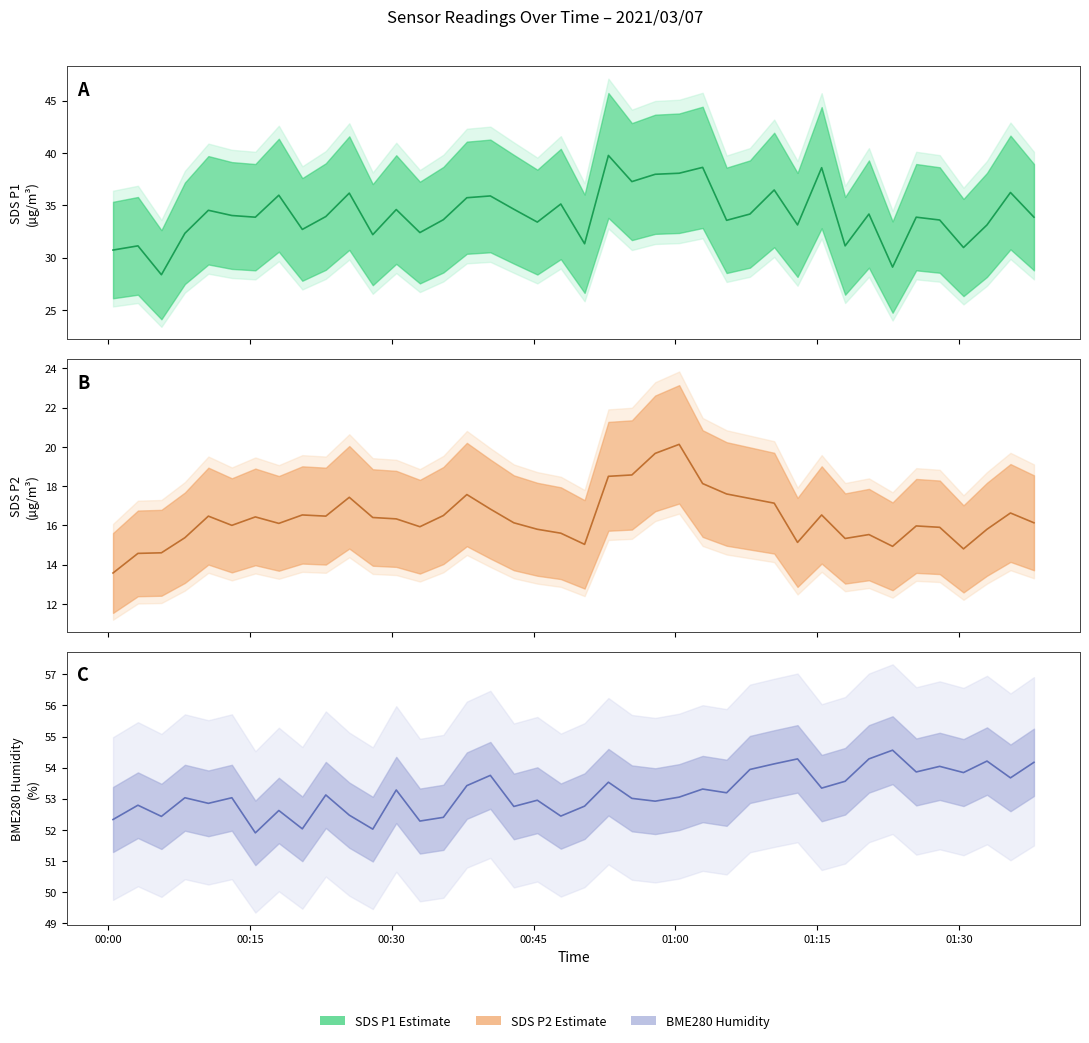

Which series has the largest total across all categories?

BME280_humidity